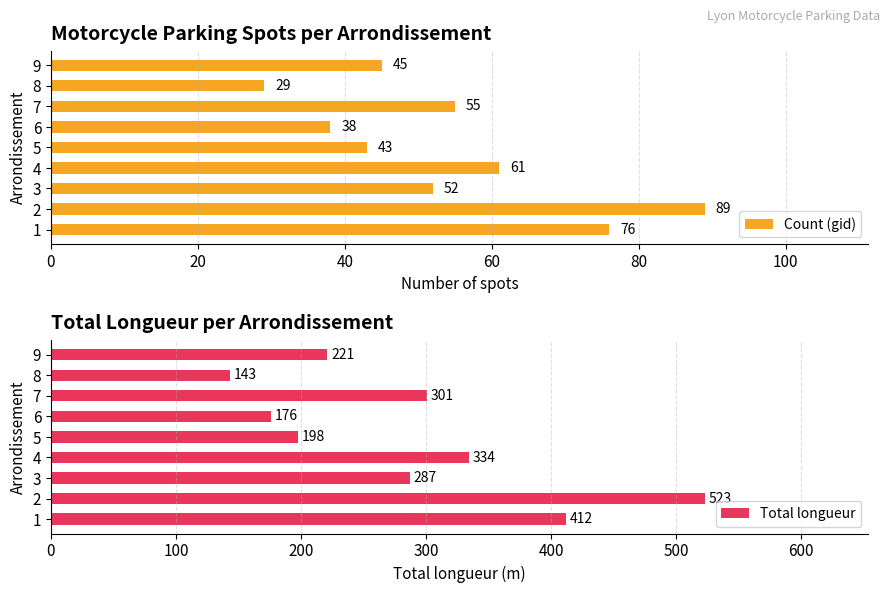

How many series are shown in this chart?

2